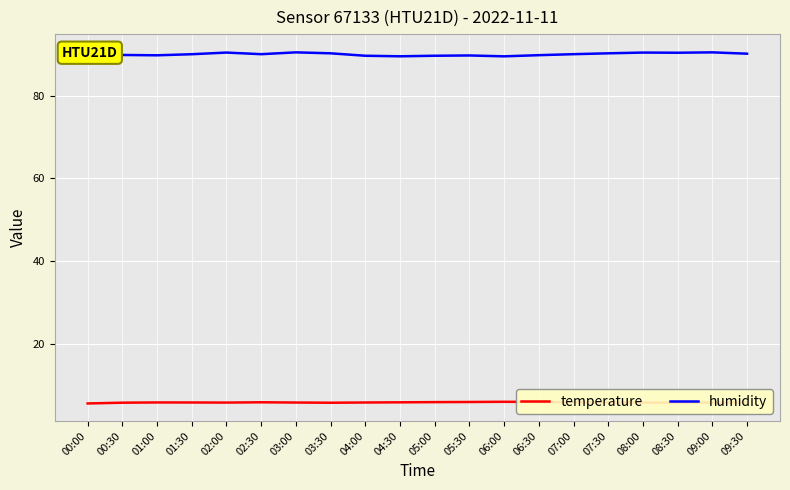

In temperature, how many points are higher than both neighbors (excluding endpoints)?

3